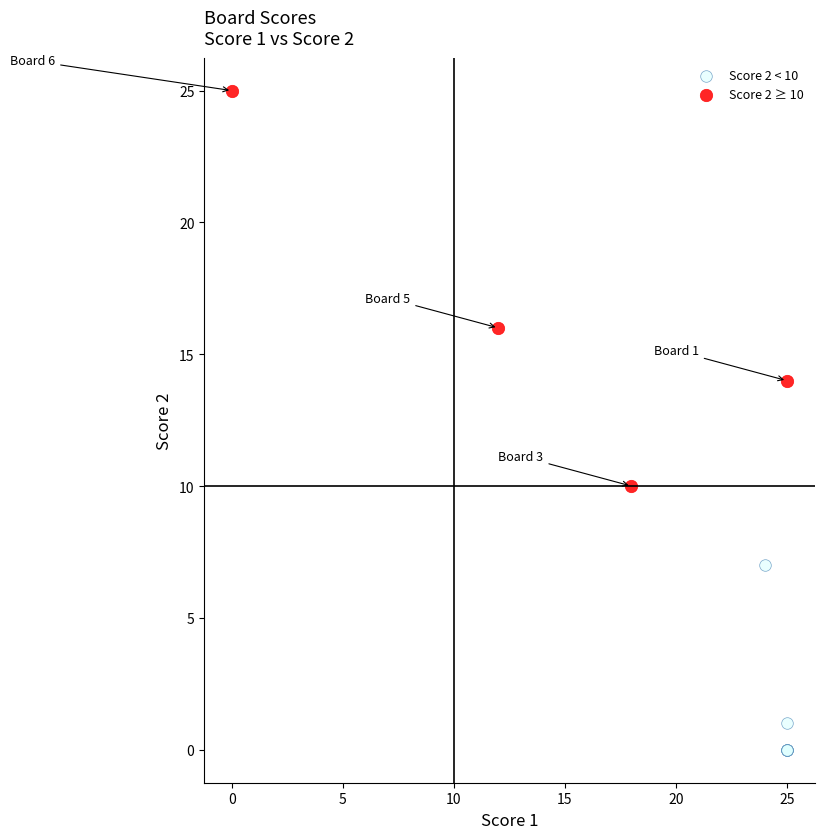

Which series reaches the maximum Y coordinate?

Score 2 ≥ 10